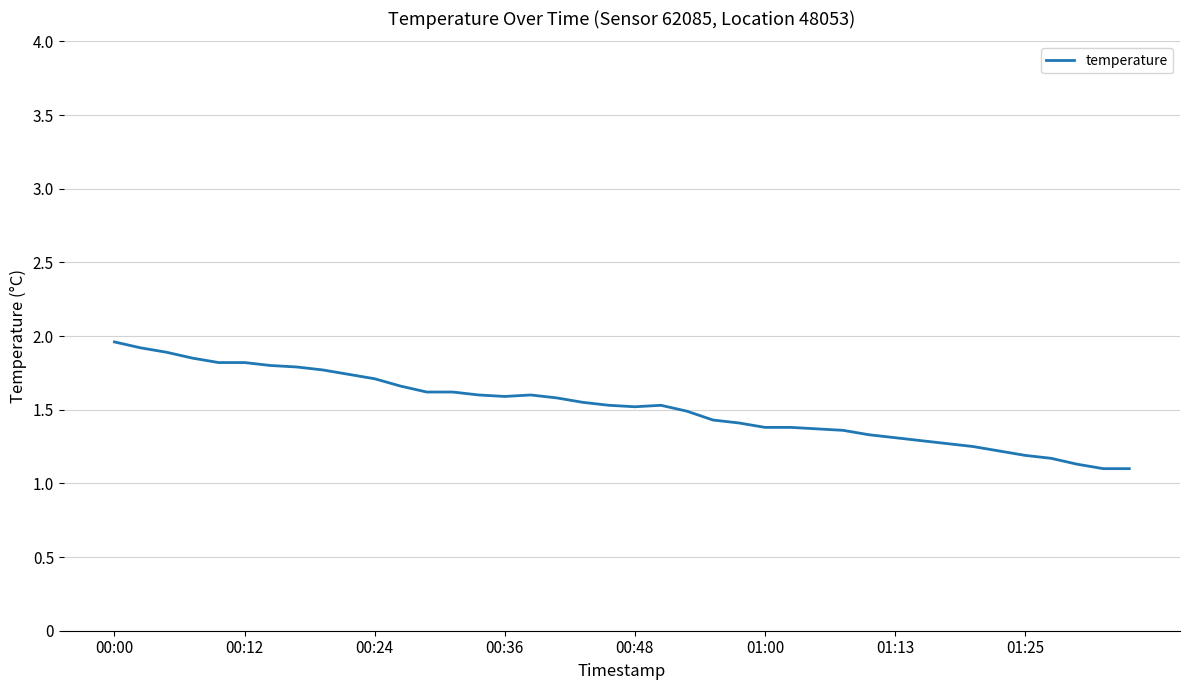

What is the difference between the maximum and minimum values?

0.9